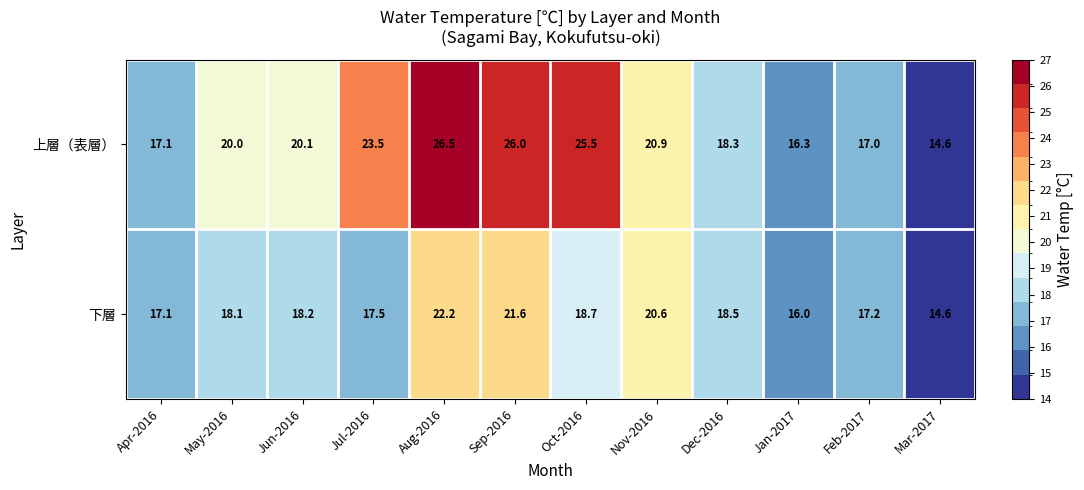

Count the number of data series in this chart.

2